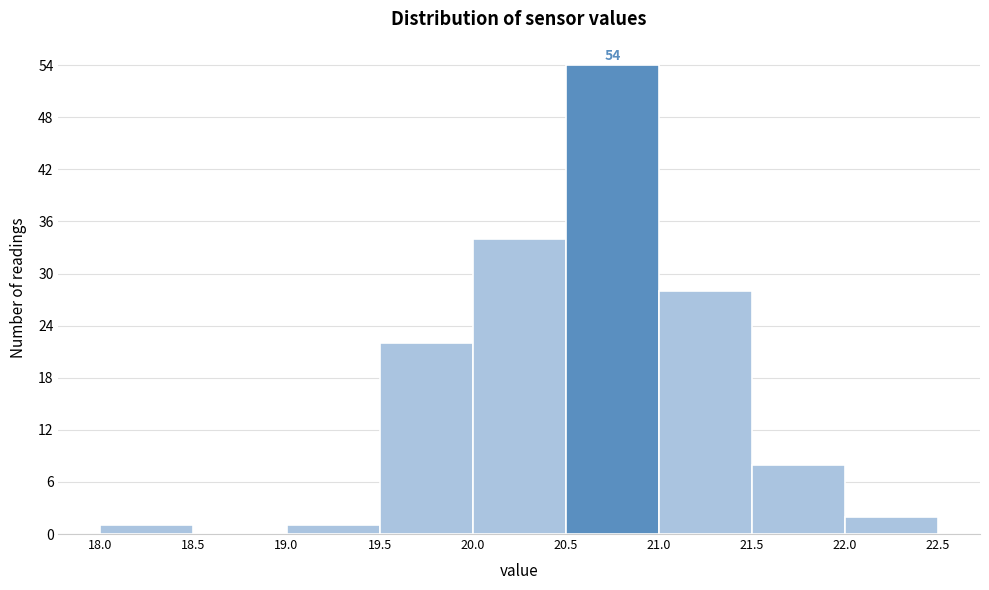

Which range on the x-axis has the tallest bar?

20.5 to 21.0